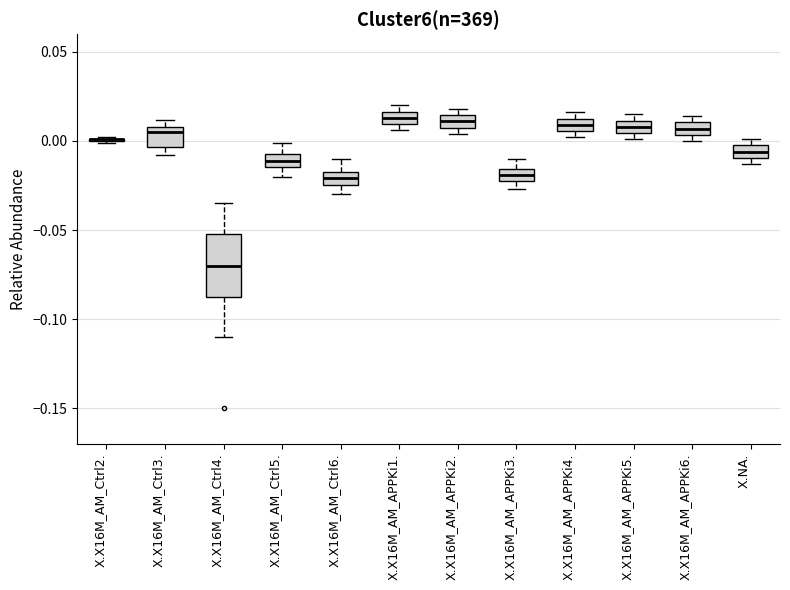

Comparing the boxes themselves (not the whiskers), which one is the tallest?

X.X16M_AM_Ctrl4.